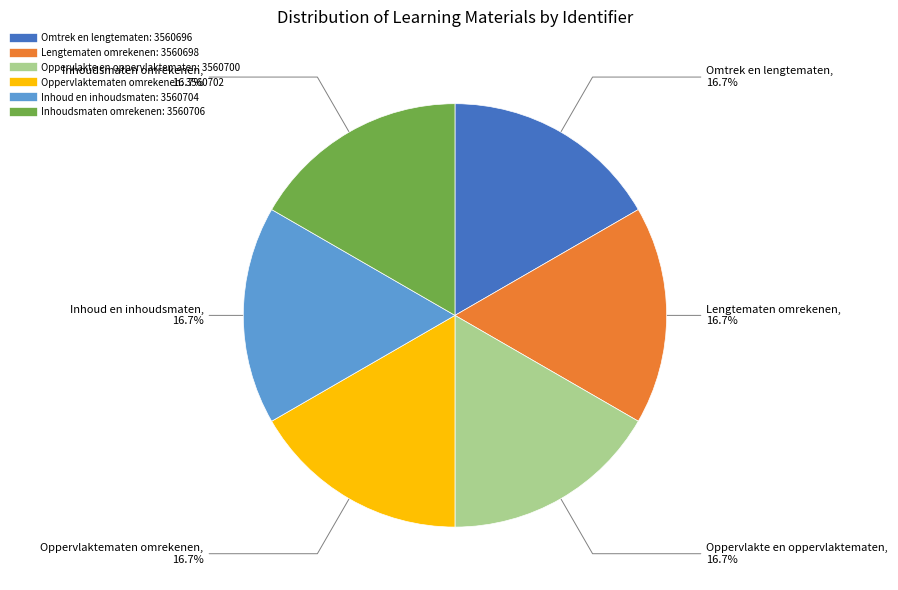

How many segments does this pie chart have?

6